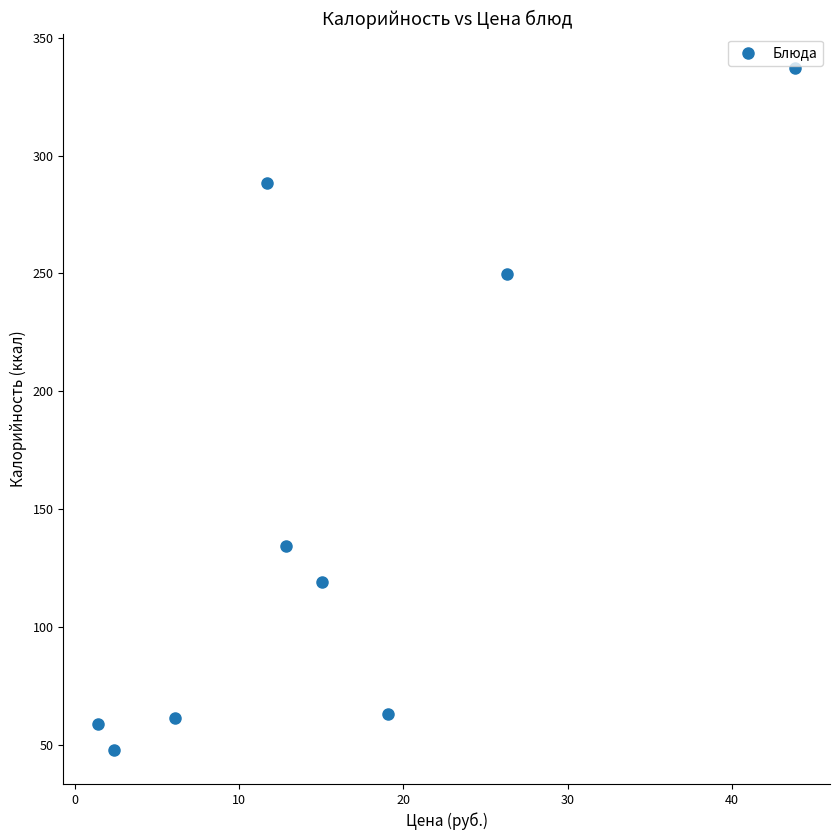

What is the average Y value?

151.1